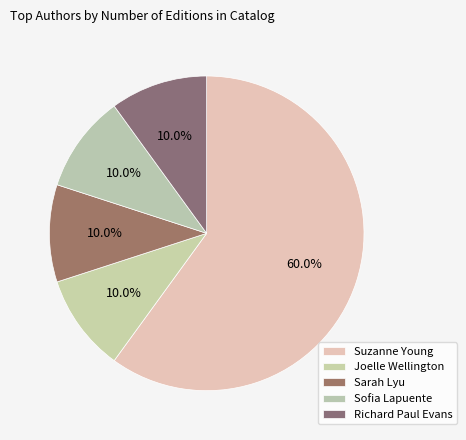

How many slices are in this pie chart?

5